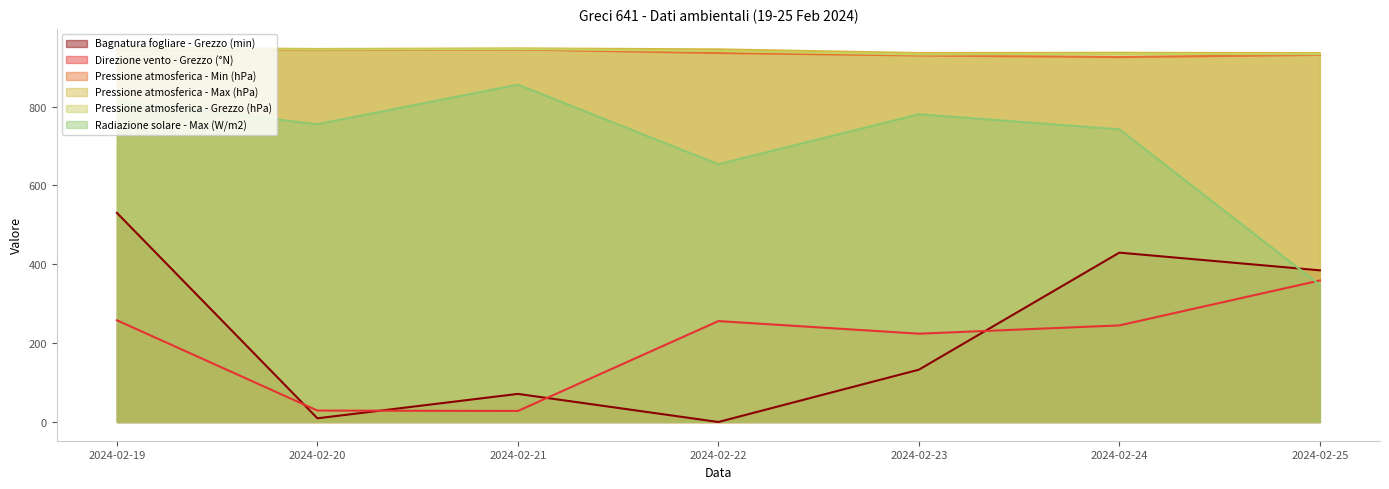

The Bagnatura fogliare - Grezzo (min) series shows 324.8 at 2024-02-22. True or false?

False